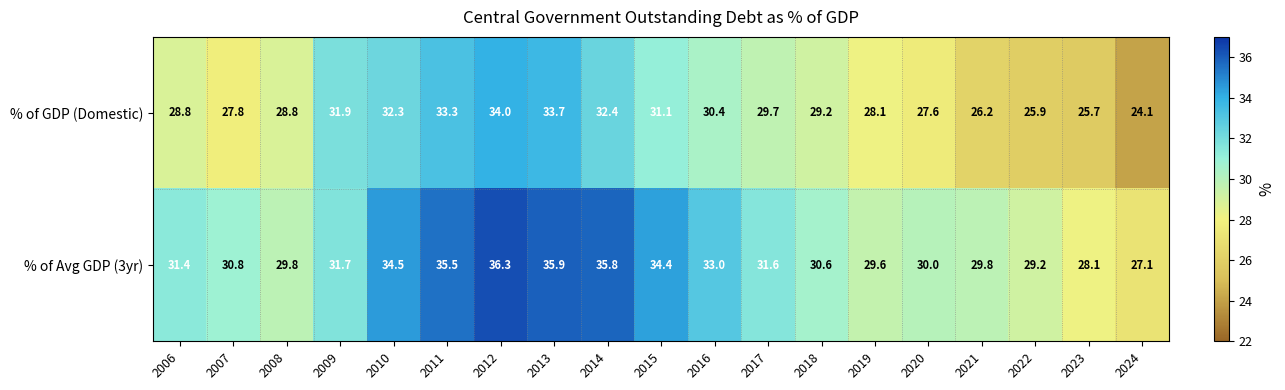

Is it true that % of GDP (Domestic) equals 32.3 at 2010?

True